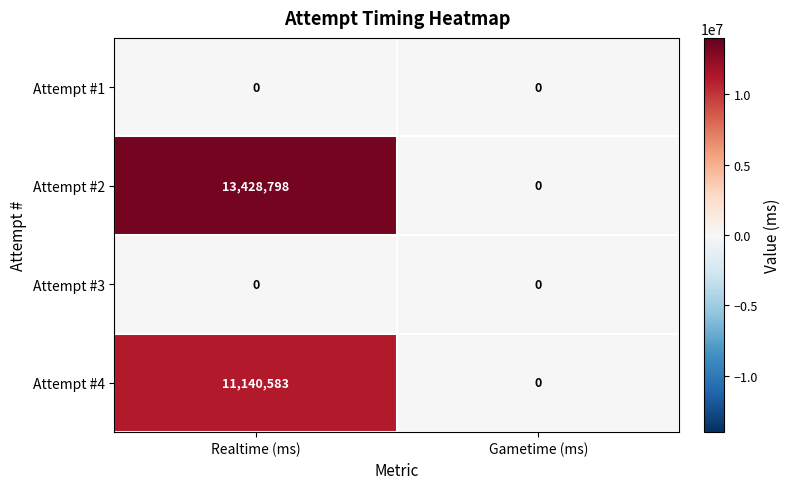

Between Realtime (ms) and Gametime (ms), which series saw the biggest shift?

Attempt #2